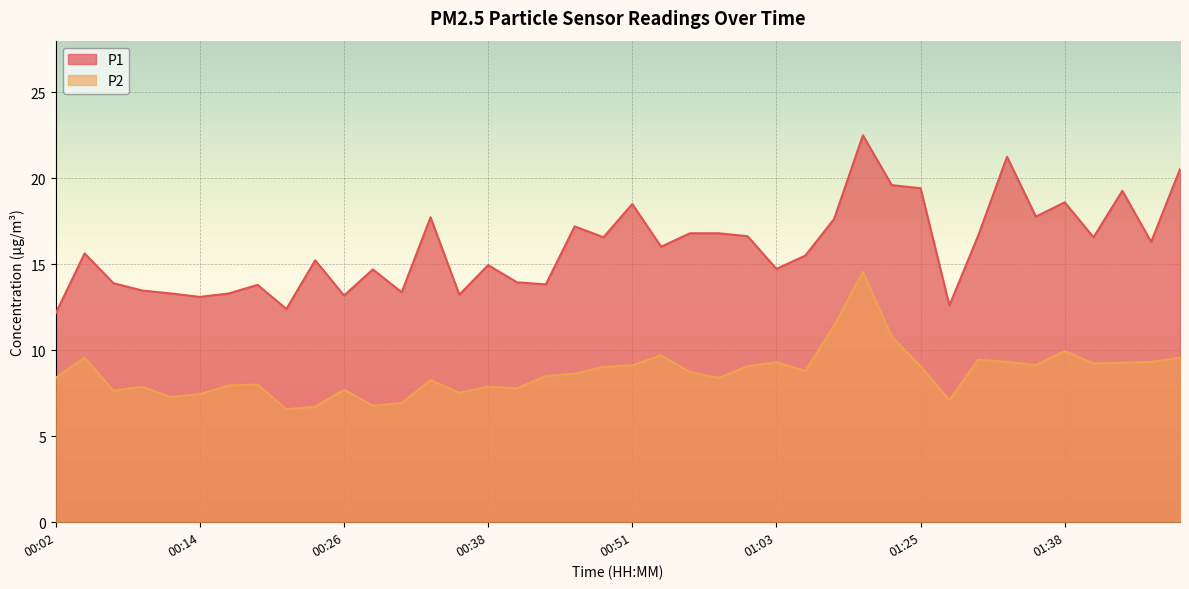

What is the value of the P1 point at the 14th from the left?

17.7